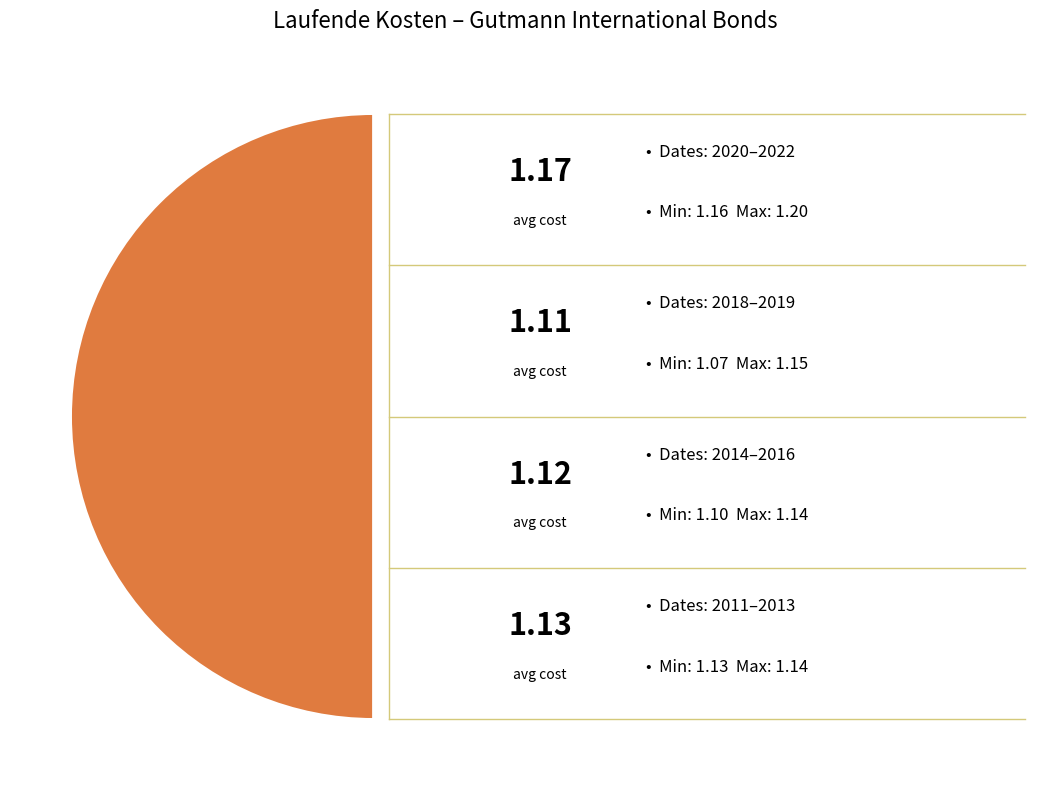

To the nearest percent, what is the combined percentage of 2018-10-31 and 2015-04-30?

13%